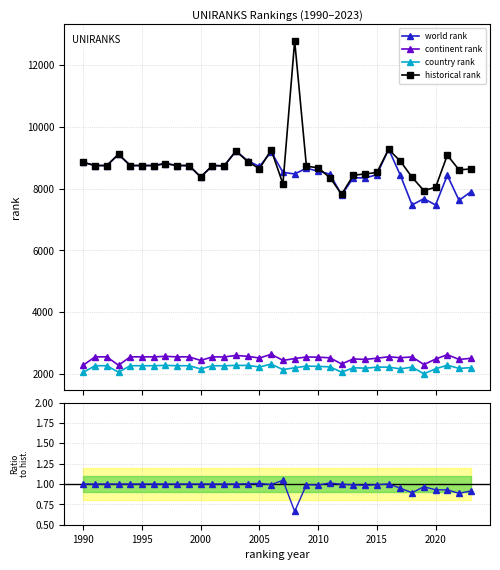

True or false: world rank and historical rank intersect in this chart.

True